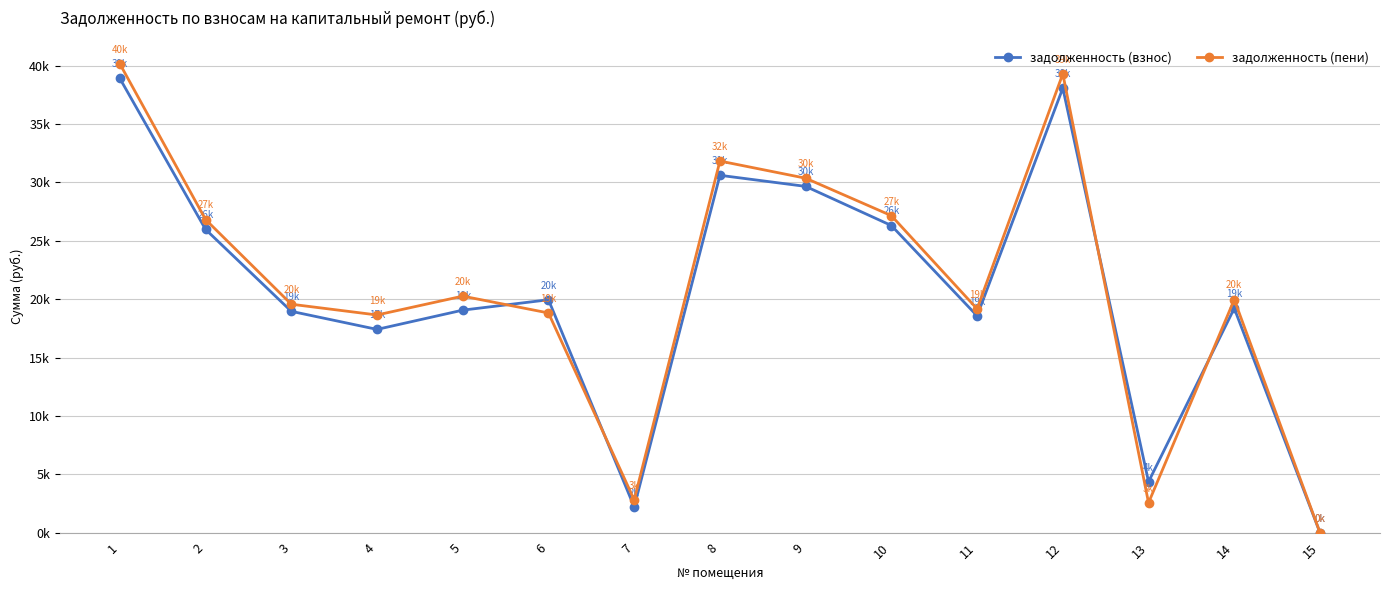

What is the difference between the задолженность (взнос) values at 12 and 9?

8418.6